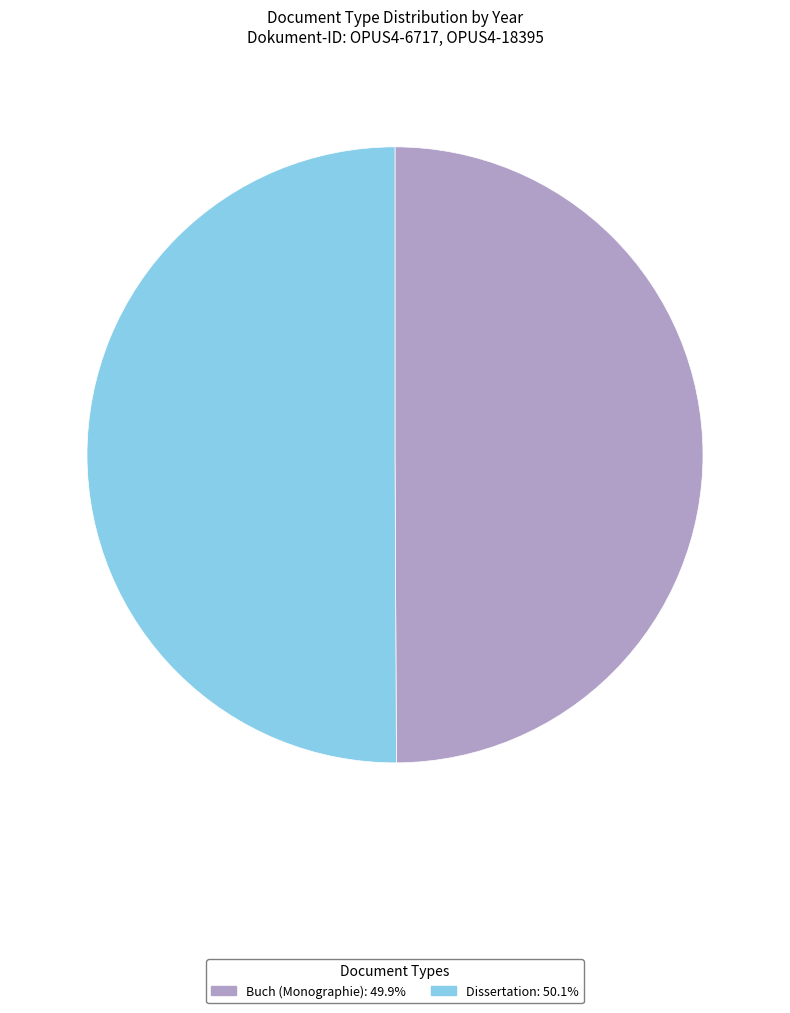

Do Dissertation and Buch (Monographie) together represent more than half of the pie?

Yes